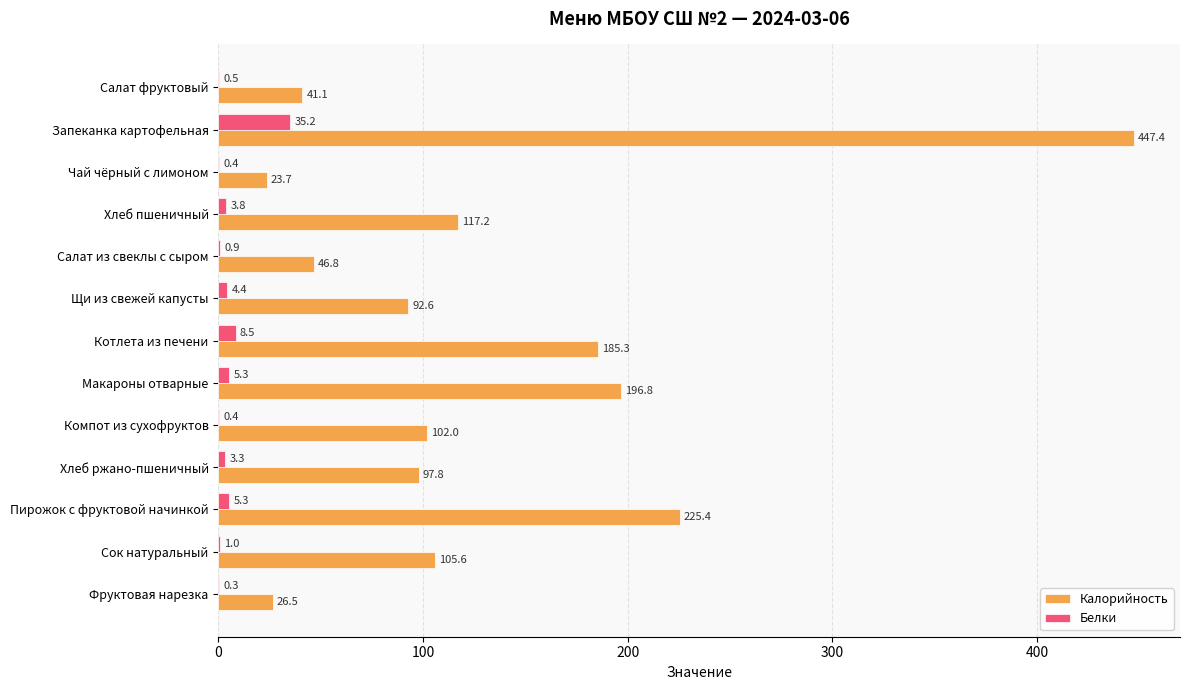

At which category is the sum across all series the highest?

Запеканка картофельная